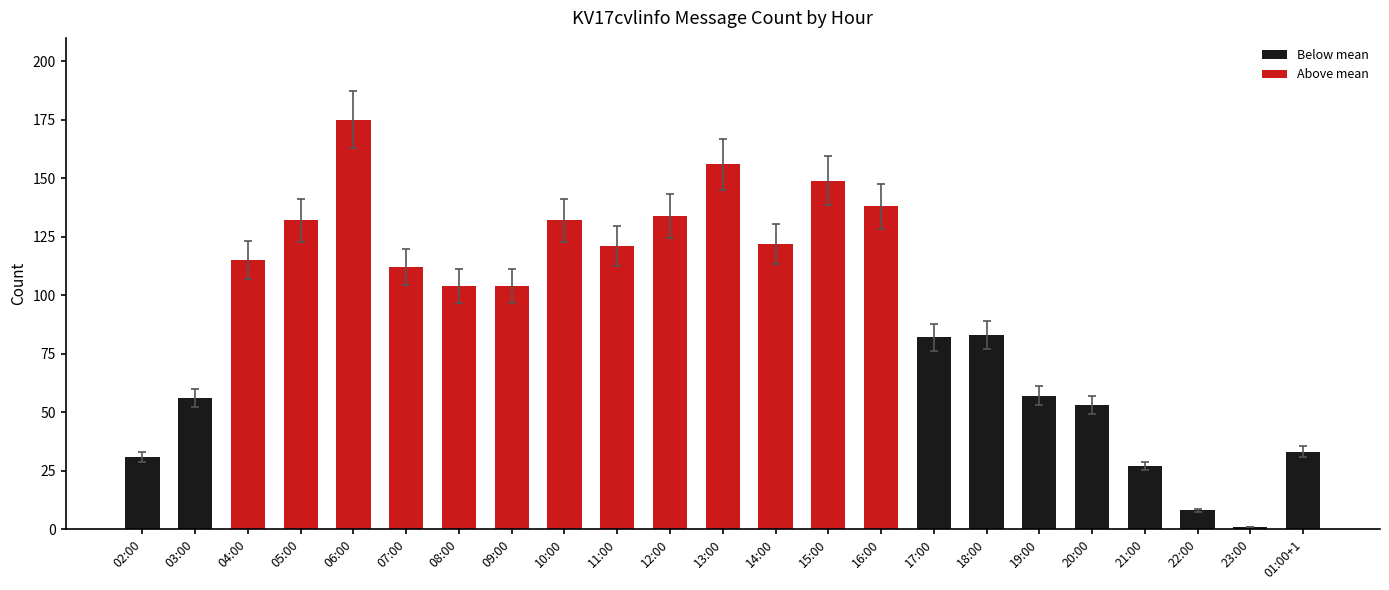

Reading left to right, list all the values displayed in this chart.

31	56	115	132	175	112	104	104	132	121	134	156	122	149	138	82	83	57	53	27	8	1	33